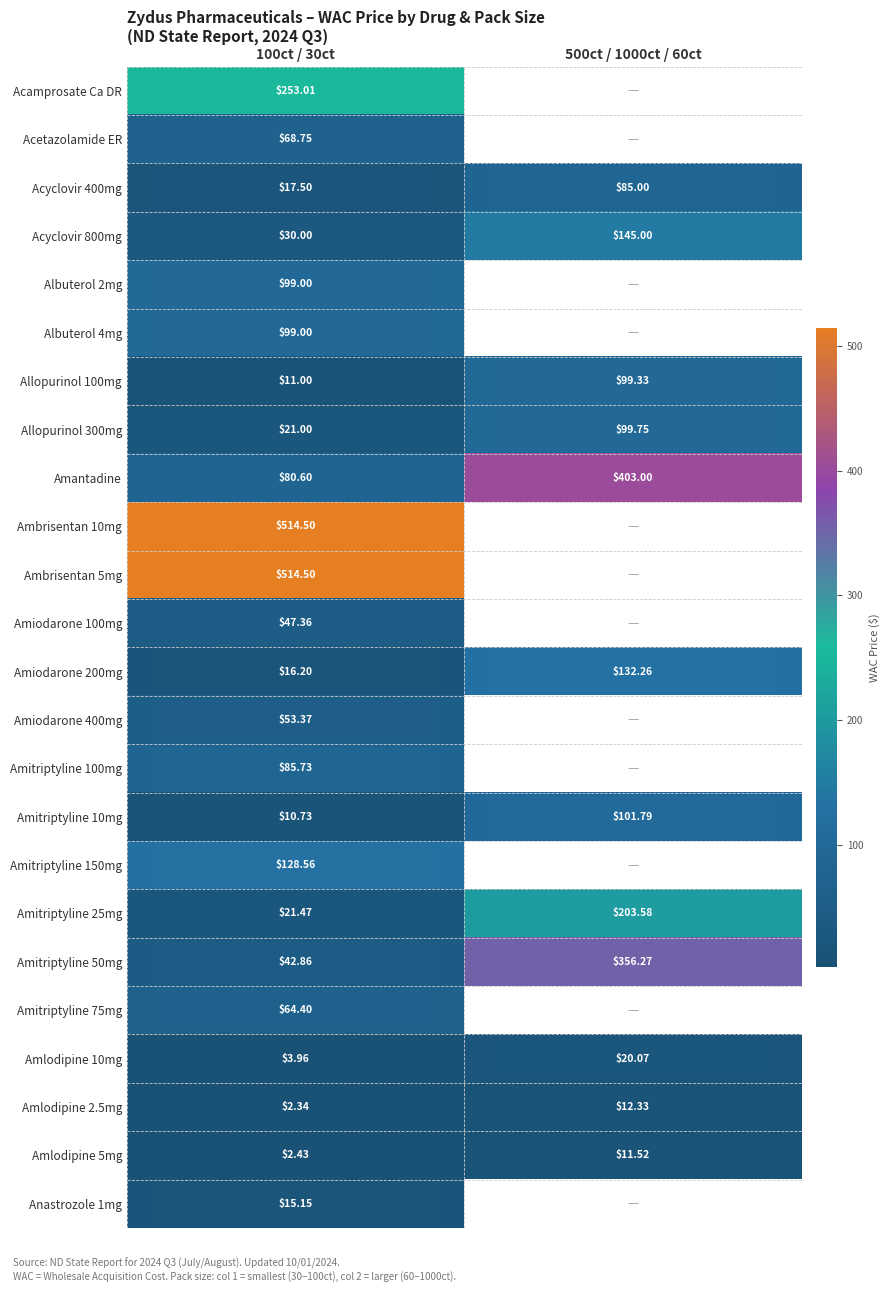

What is the maximum value shown in the chart?

514.5